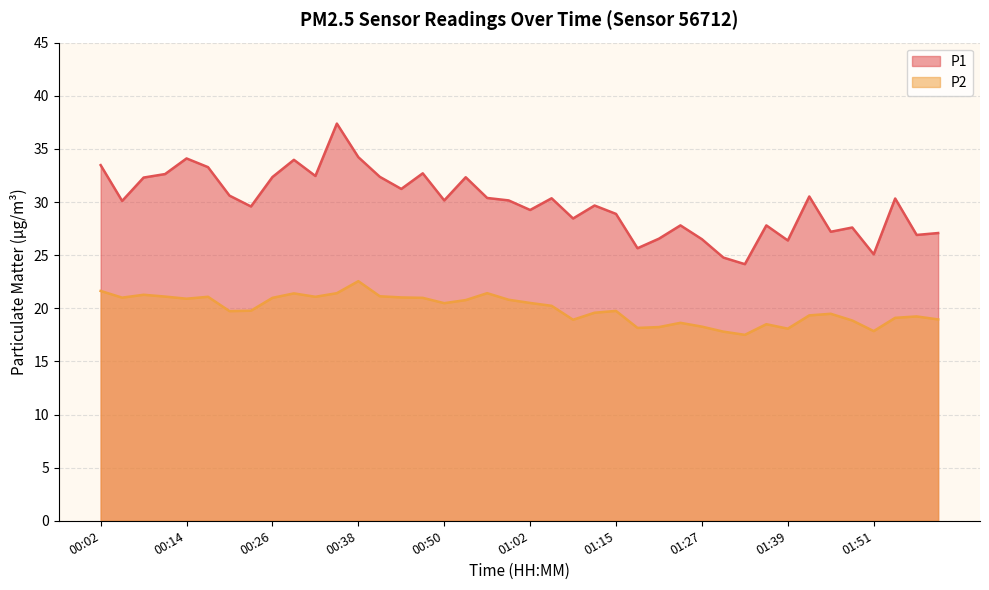

What is the difference between the second highest and minimum values in the P1 series?

10.1